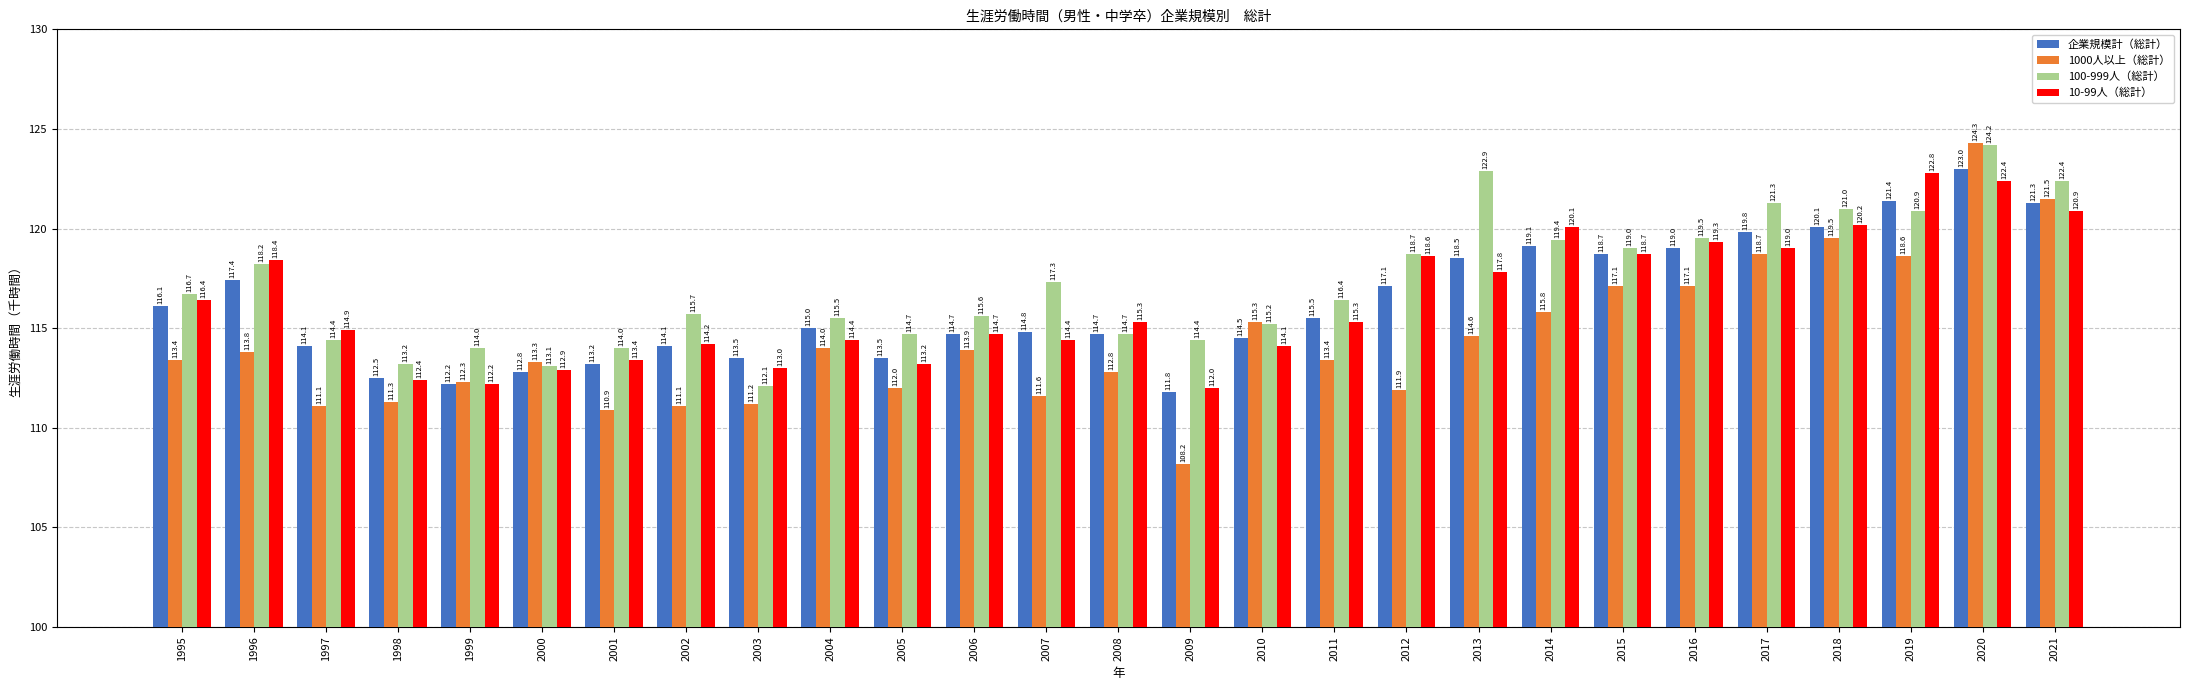

Reading left to right, extract all data points from this chart.

企業規模計（総計）: 1995=116.1	1996=117.4	1997=114.1	1998=112.5	1999=112.2	2000=112.8	2001=113.2	2002=114.1	2003=113.5	2004=115.0	2005=113.5	2006=114.7	2007=114.8	2008=114.7	2009=111.8	2010=114.5	2011=115.5	2012=117.1	2013=118.5	2014=119.1	2015=118.7	2016=119.0	2017=119.8	2018=120.1	2019=121.4	2020=123.0	2021=121.3
1000人以上（総計）: 1995=113.4	1996=113.8	1997=111.1	1998=111.3	1999=112.3	2000=113.3	2001=110.9	2002=111.1	2003=111.2	2004=114.0	2005=112.0	2006=113.9	2007=111.6	2008=112.8	2009=108.2	2010=115.3	2011=113.4	2012=111.9	2013=114.6	2014=115.8	2015=117.1	2016=117.1	2017=118.7	2018=119.5	2019=118.6	2020=124.3	2021=121.5
100-999人（総計）: 1995=116.7	1996=118.2	1997=114.4	1998=113.2	1999=114.0	2000=113.1	2001=114.0	2002=115.7	2003=112.1	2004=115.5	2005=114.7	2006=115.6	2007=117.3	2008=114.7	2009=114.4	2010=115.2	2011=116.4	2012=118.7	2013=122.9	2014=119.4	2015=119.0	2016=119.5	2017=121.3	2018=121.0	2019=120.9	2020=124.2	2021=122.4
10-99人（総計）: 1995=116.4	1996=118.4	1997=114.9	1998=112.4	1999=112.2	2000=112.9	2001=113.4	2002=114.2	2003=113.0	2004=114.4	2005=113.2	2006=114.7	2007=114.4	2008=115.3	2009=112.0	2010=114.1	2011=115.3	2012=118.6	2013=117.8	2014=120.1	2015=118.7	2016=119.3	2017=119.0	2018=120.2	2019=122.8	2020=122.4	2021=120.9